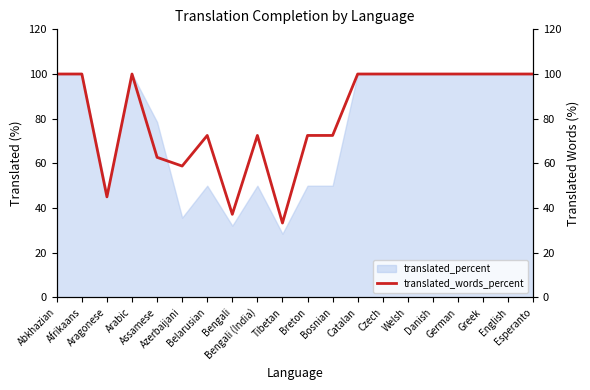

The chart shows a value of 100.0 at Afrikaans. True or false?

True